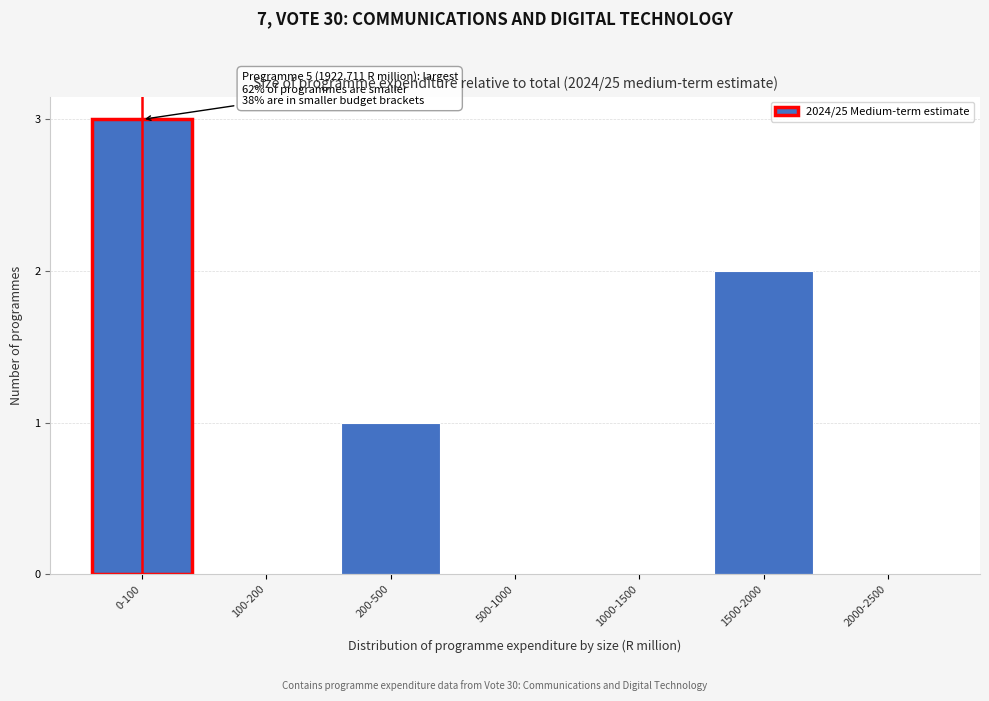

Reading left to right, extract all data points from this chart.

0-100=3	100-200=0	200-500=1	500-1000=0	1000-1500=0	1500-2000=2	2000-2500=0